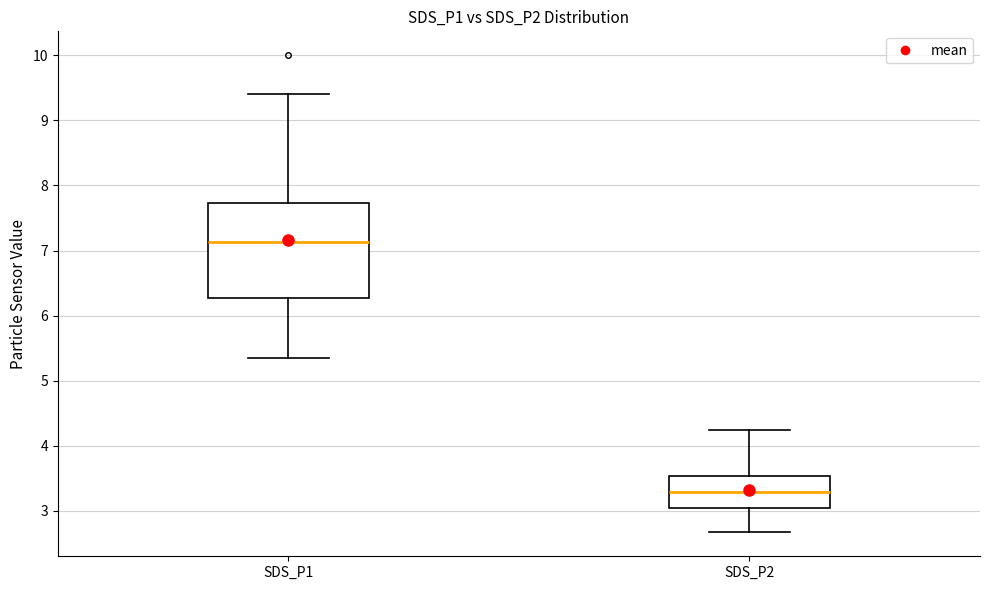

Where is the upper edge of the box for SDS_P1 on the y-axis? The values are not printed on the chart, so give them approximately, as read against the axis.

7.7